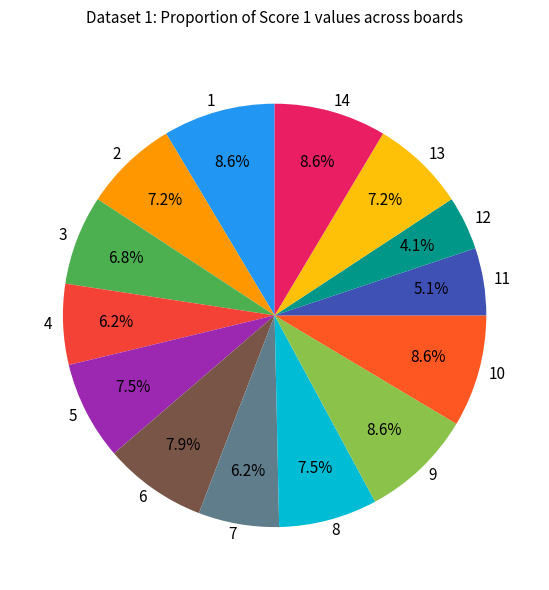

The 9 slice represents 9% of the pie. True or false?

True